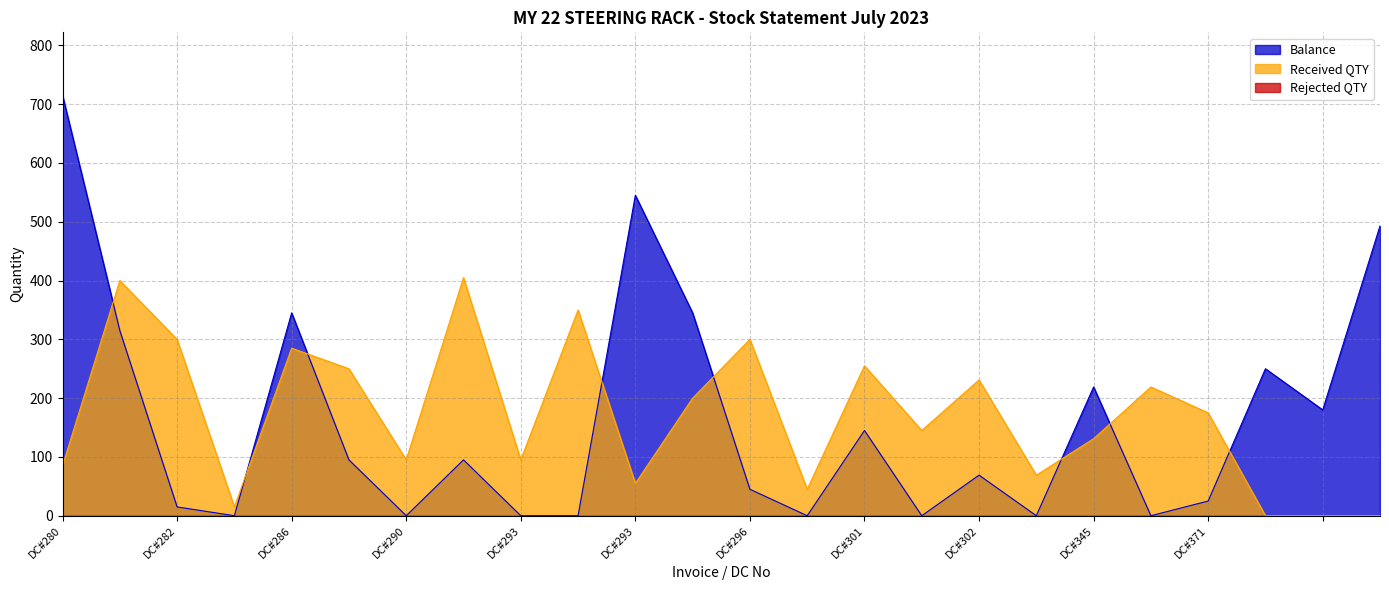

Where is Balance nearest to the value 357?

DC#286